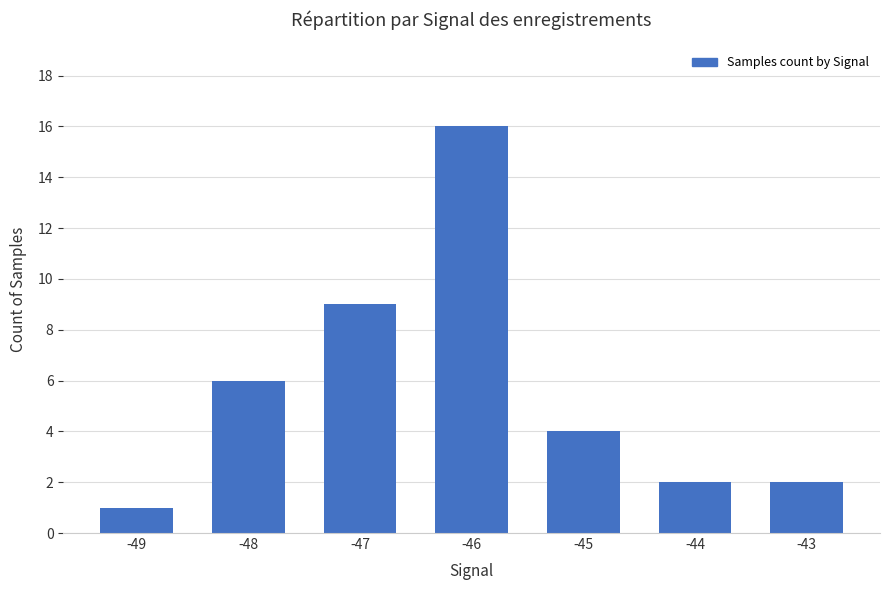

At which category does the chart reach its peak across all series?

-46